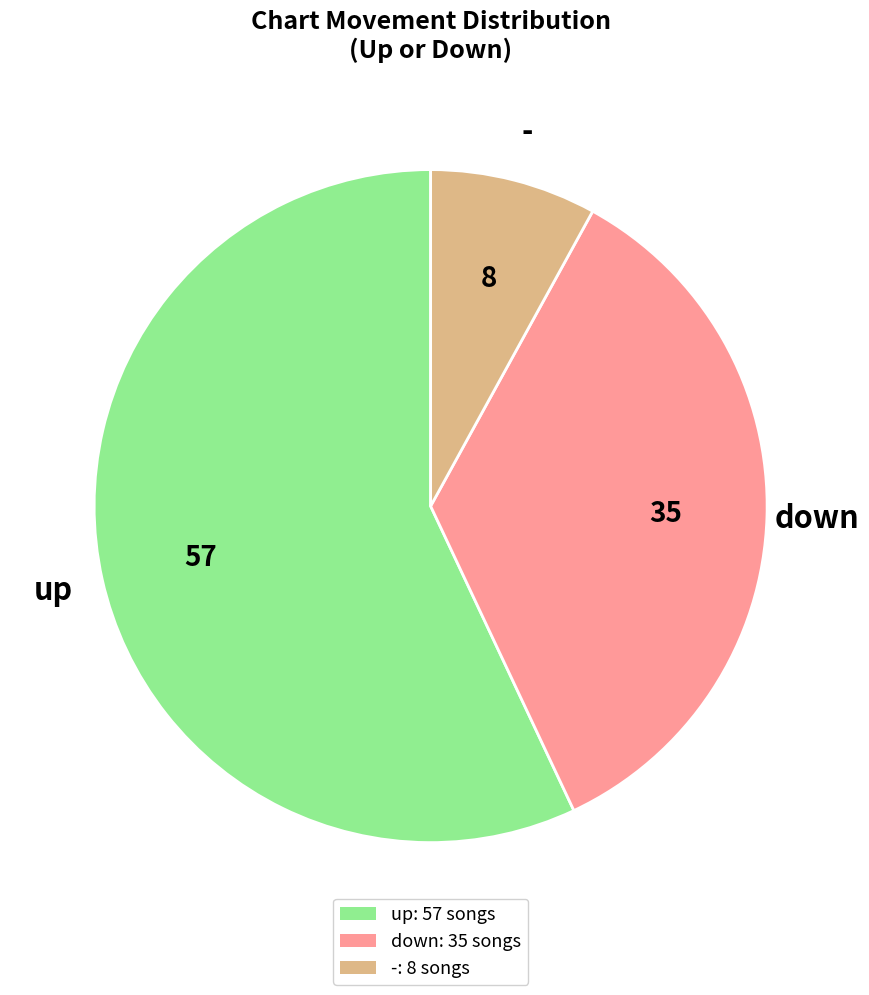

Which slice is the smallest?

-